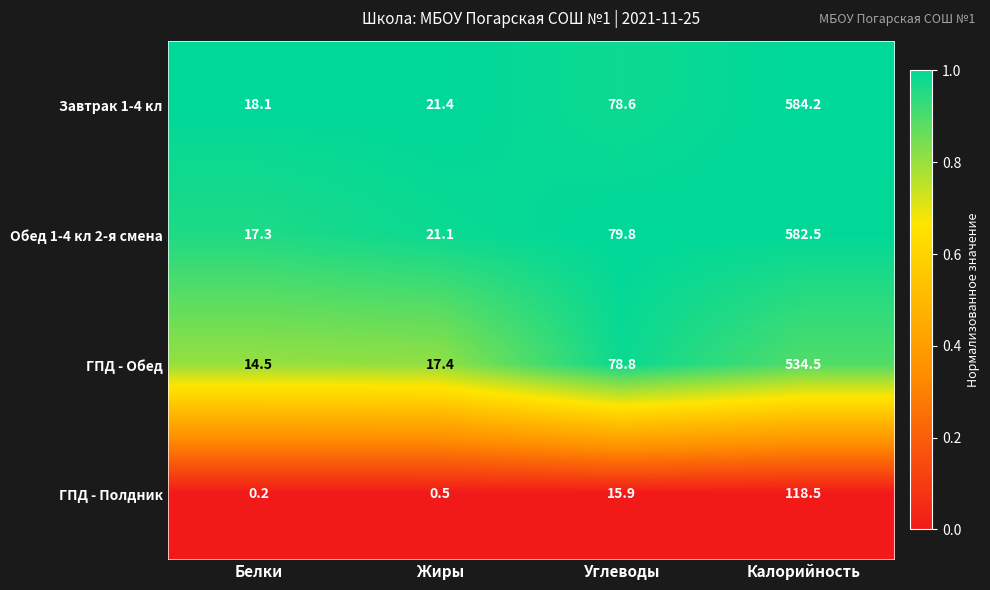

Which series has the largest range (max minus min)?

Завтрак 1-4 кл